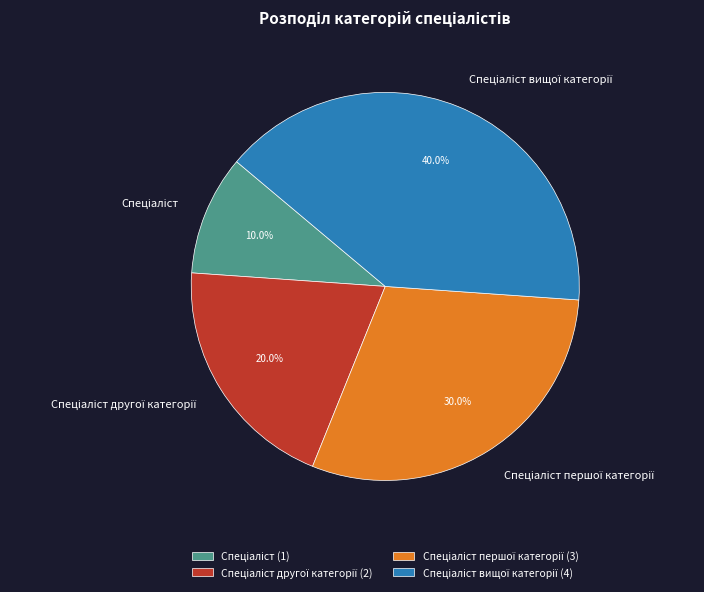

Does any single category account for the majority?

No